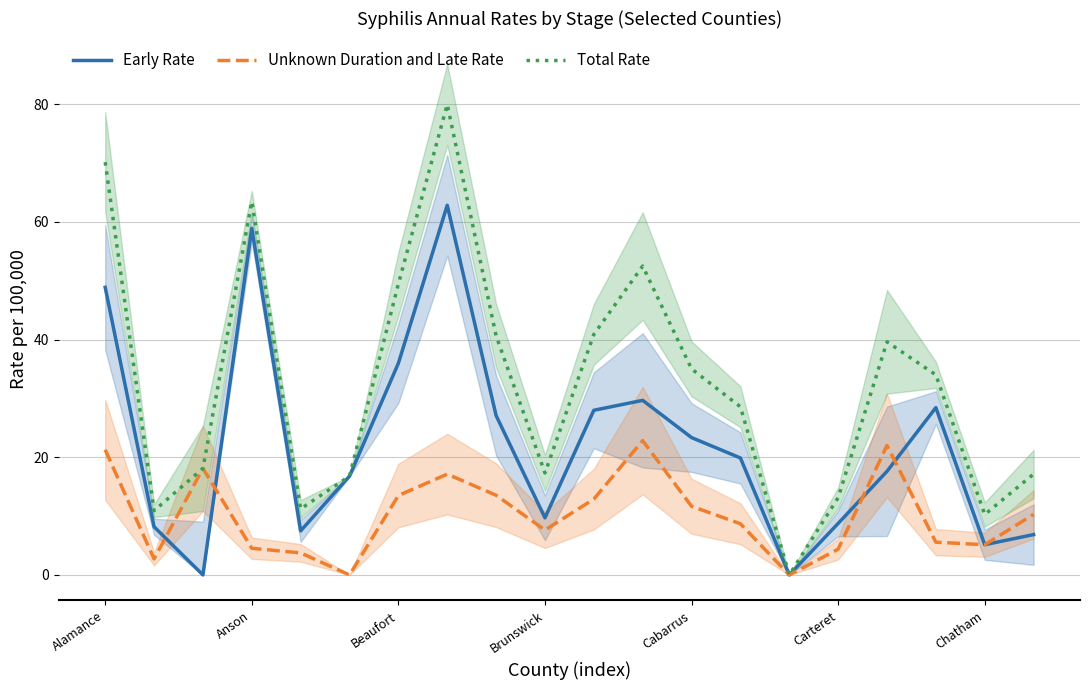

True or false: Total Rate has a value of 63.5 at Anson.

True